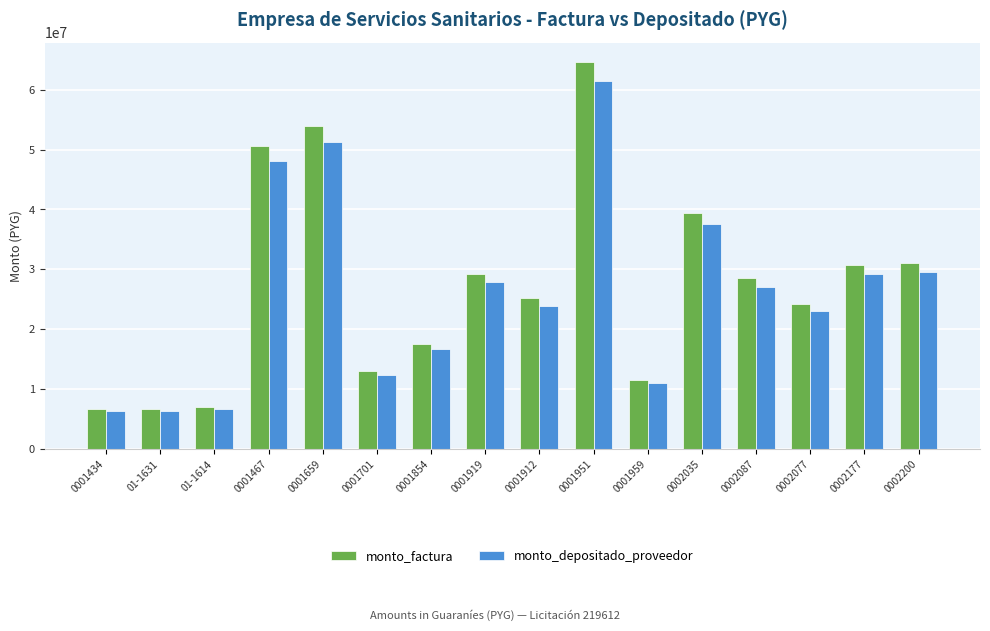

How many bars are there in each group?

2